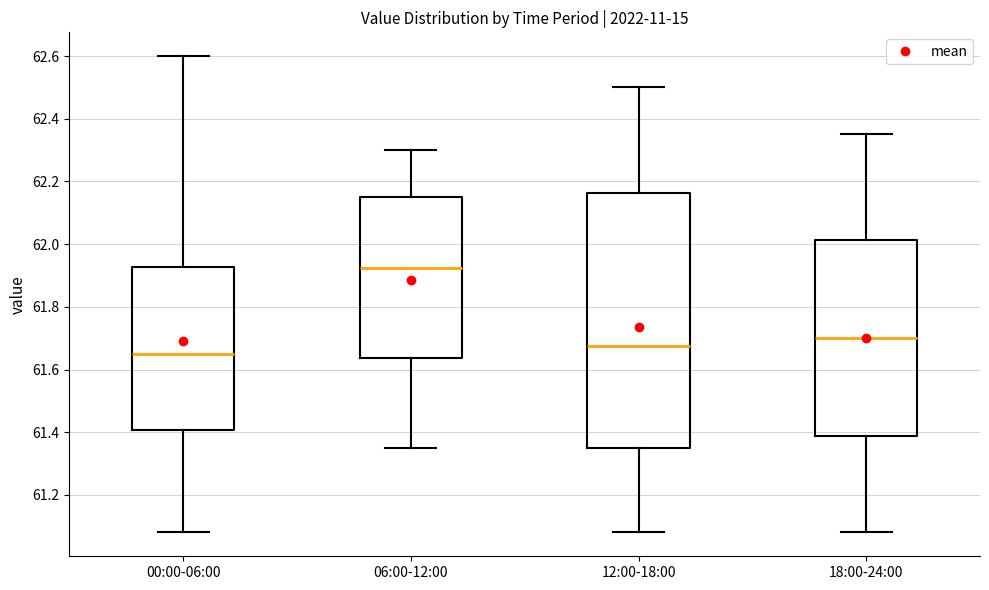

Where does the lower whisker of the box for 18:00-24:00 end on the y-axis? The values are not printed on the chart, so give them approximately, as read against the axis.

61.08